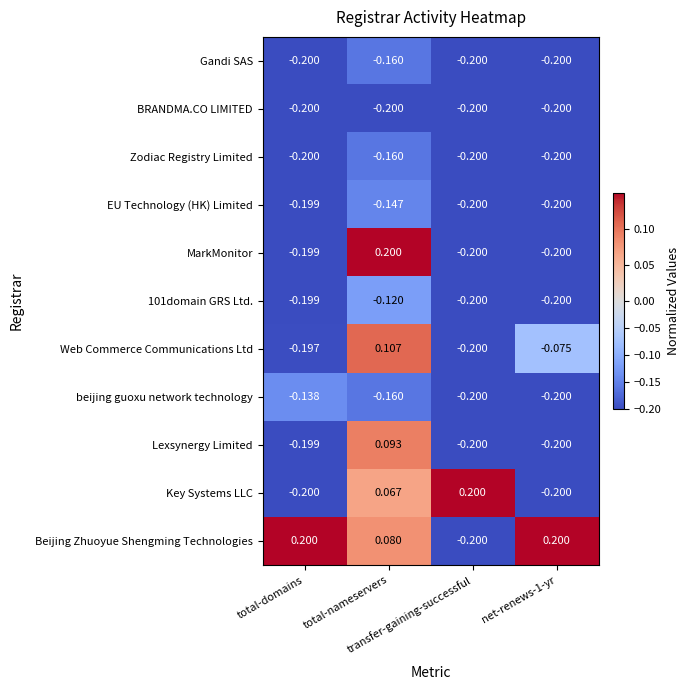

Which series has the largest total across all categories?

Beijing Zhuoyue Shengming Technologies